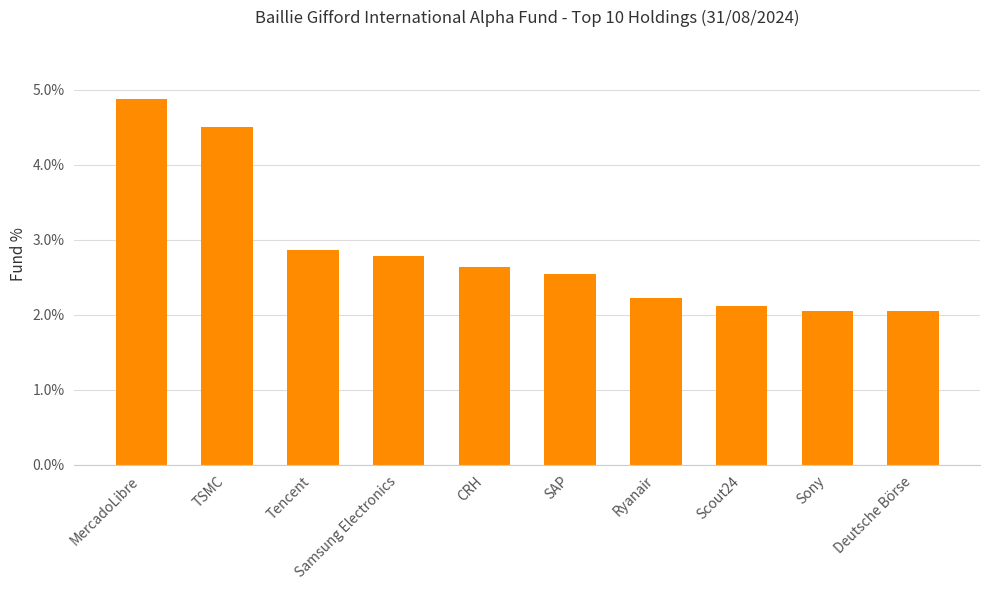

True or false: the data shows 3.4 at Scout24.

False